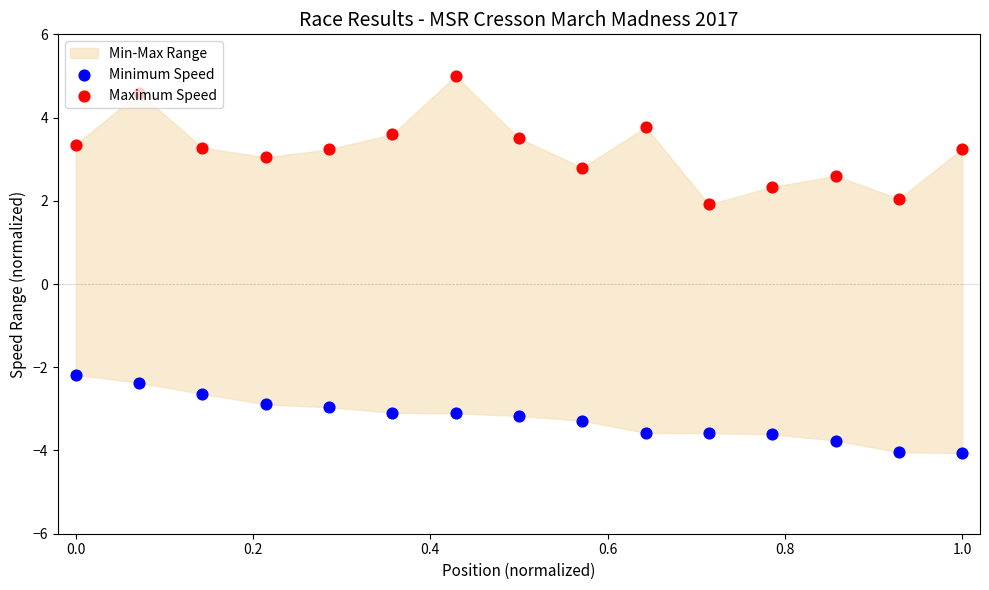

Which series has the largest Y range (max minus min)?

Maximum Speed